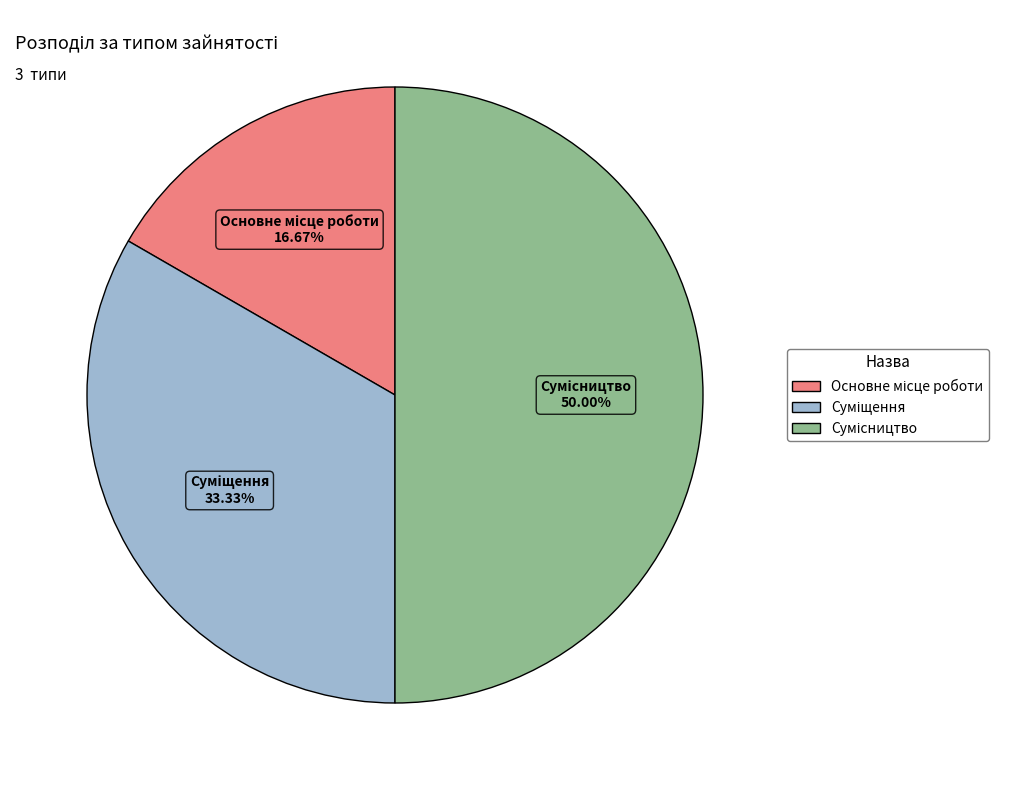

What percentage is the Суміщення slice, to the nearest percent?

33%